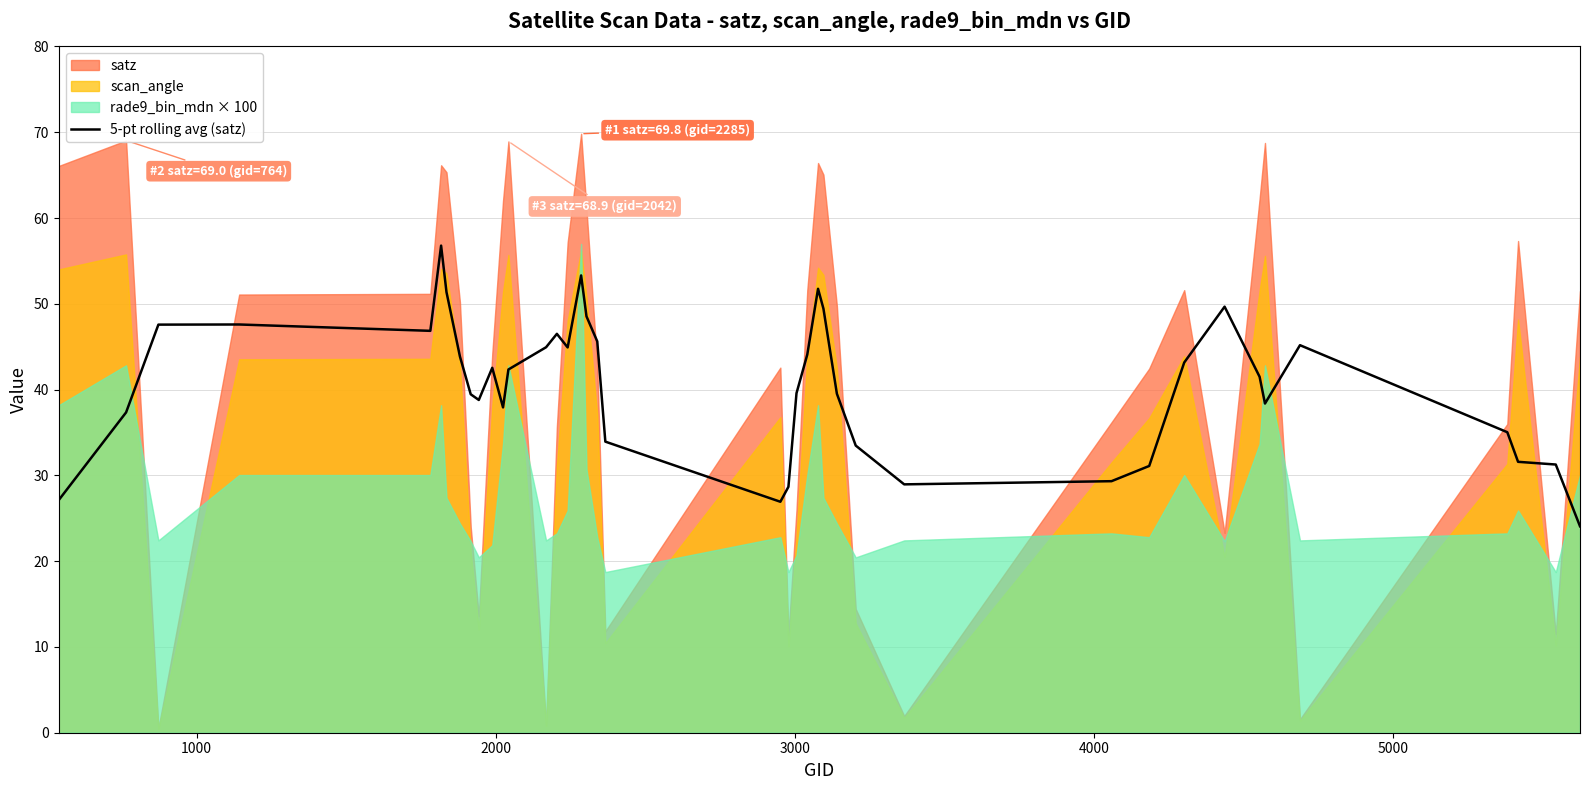

What is the minimum value for 5-pt rolling avg (satz)?

24.1